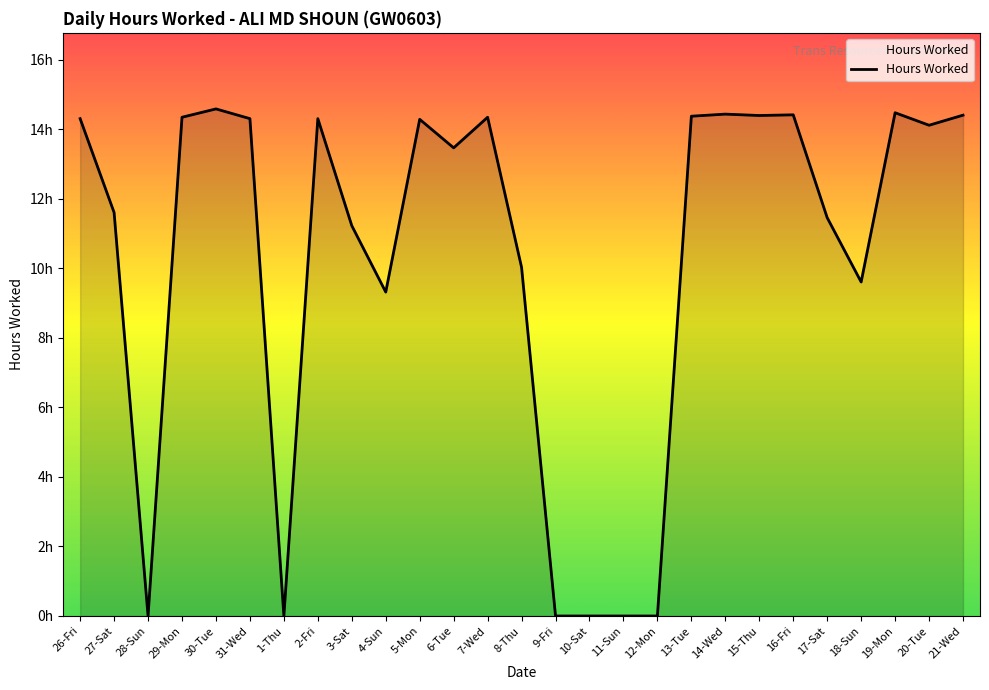

Does the chart have visible grid lines?

No